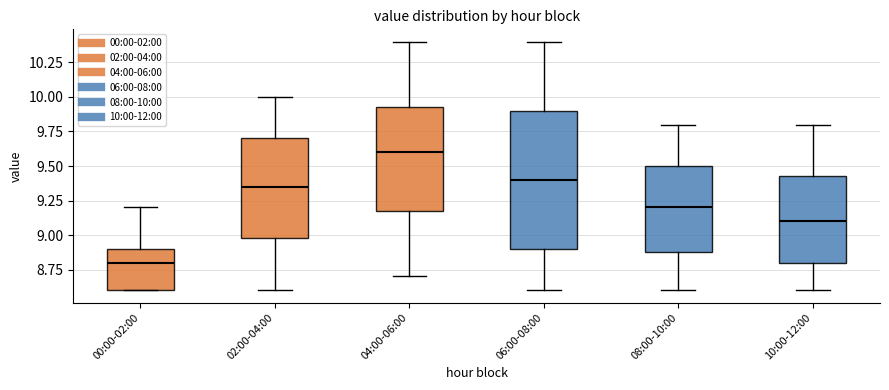

Which box is the tallest, from its lower edge to its upper edge?

06:00-08:00